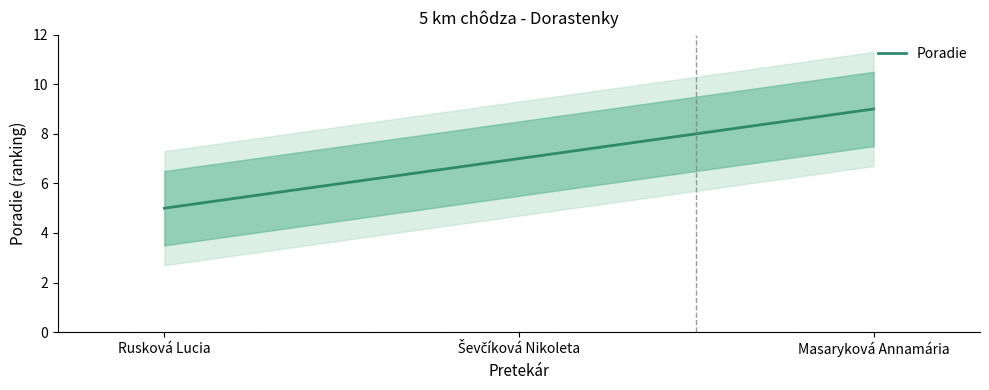

What is the ratio of the value at Ševčíková Nikoleta to the value at Rusková Lucia?

1.4